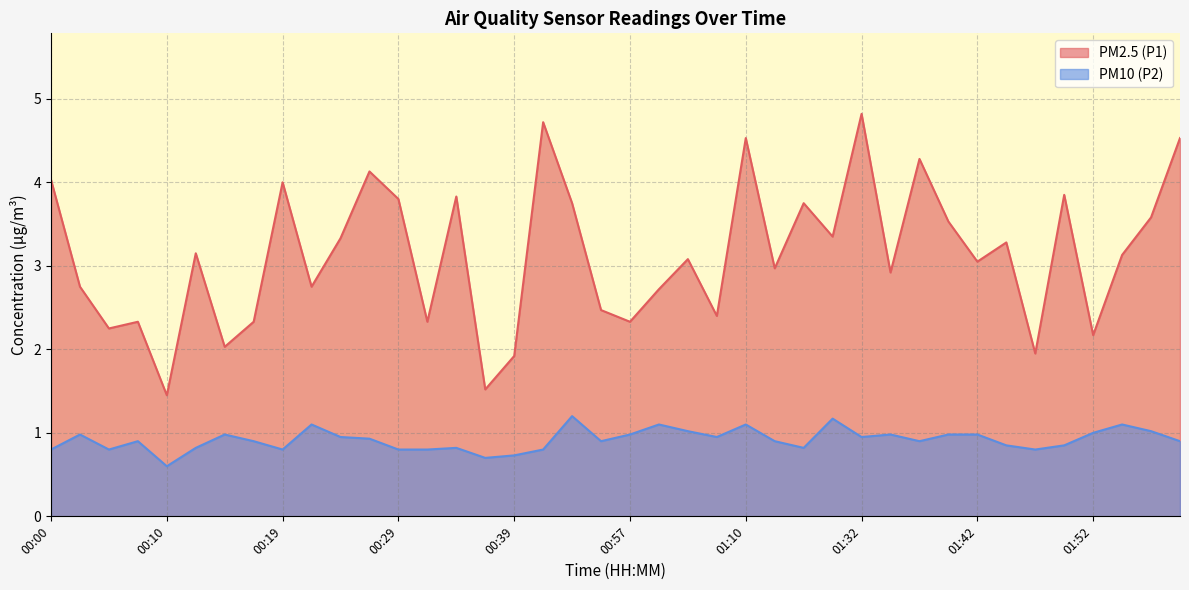

Is the value of PM2.5 (P1) at 00:00 greater than the value of PM10 (P2) at 01:57?

Yes